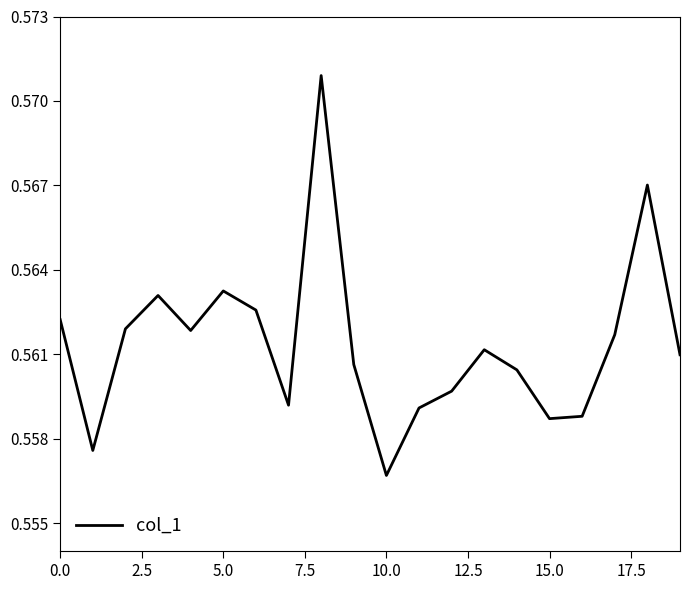

At which label is the value closest to 0?

10.0